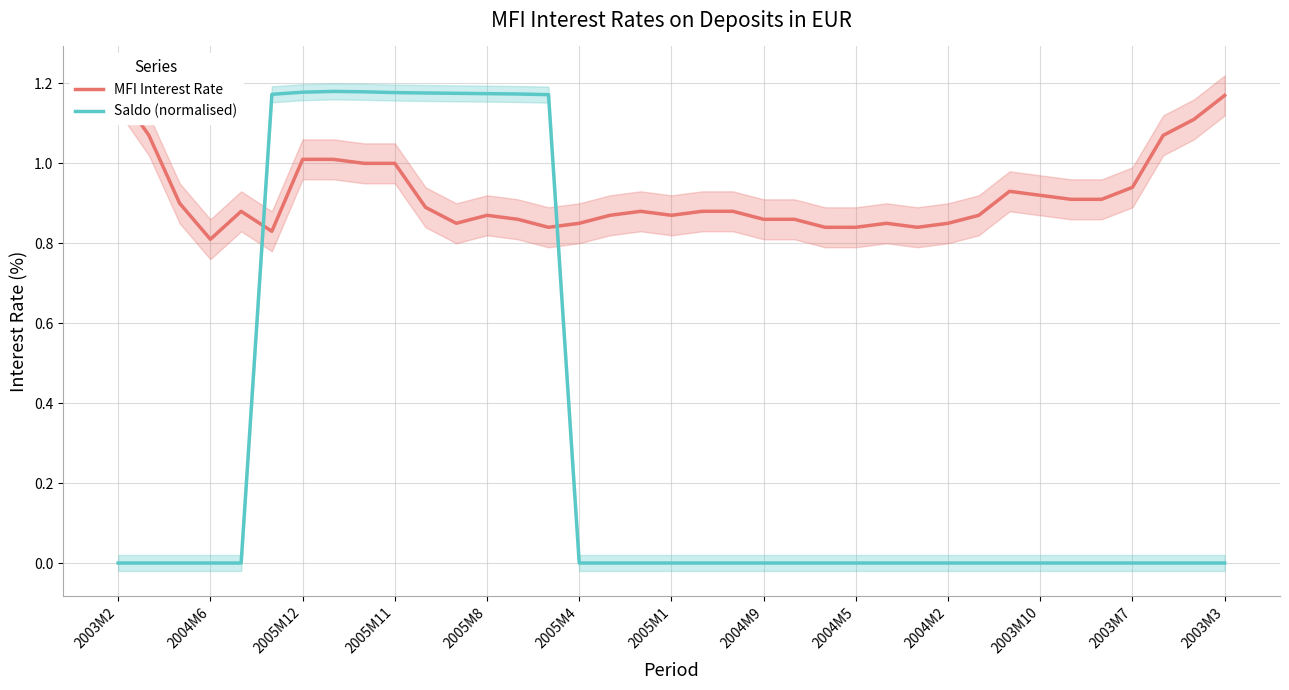

Is the value of MFI Interest Rate at 35 greater than the value of Saldo (normalised) at 22?

Yes